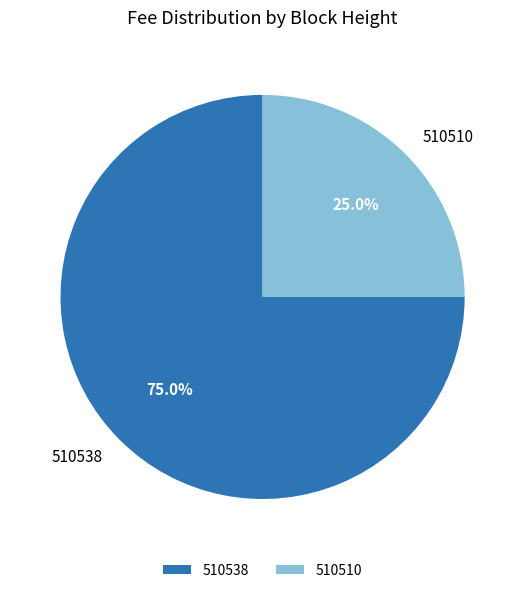

To the nearest percent, what is the average slice percentage?

50%